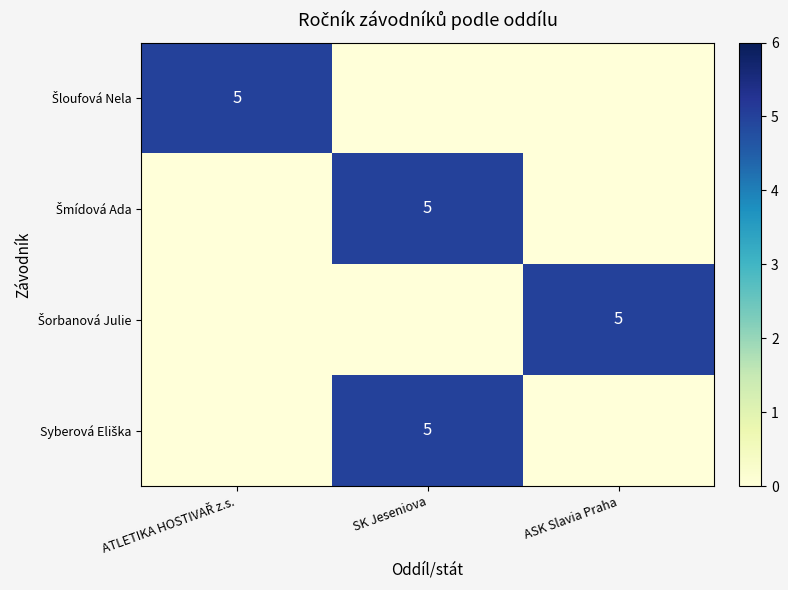

Which series has the largest total across all categories?

Šloufová Nela